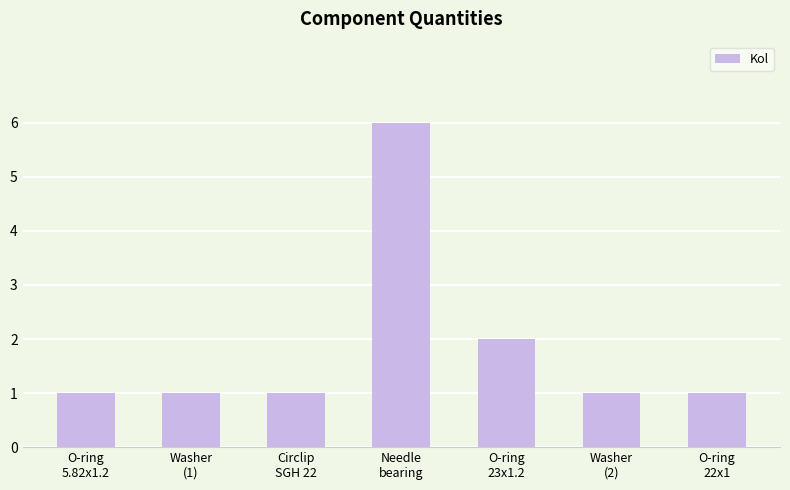

What is the approximate value at Washer
(2)?

1